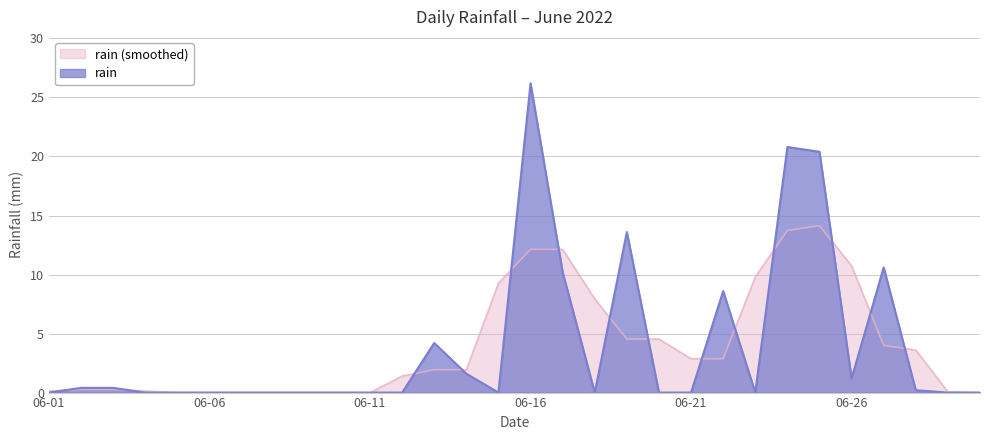

Which category has the highest value across all series?

06-16